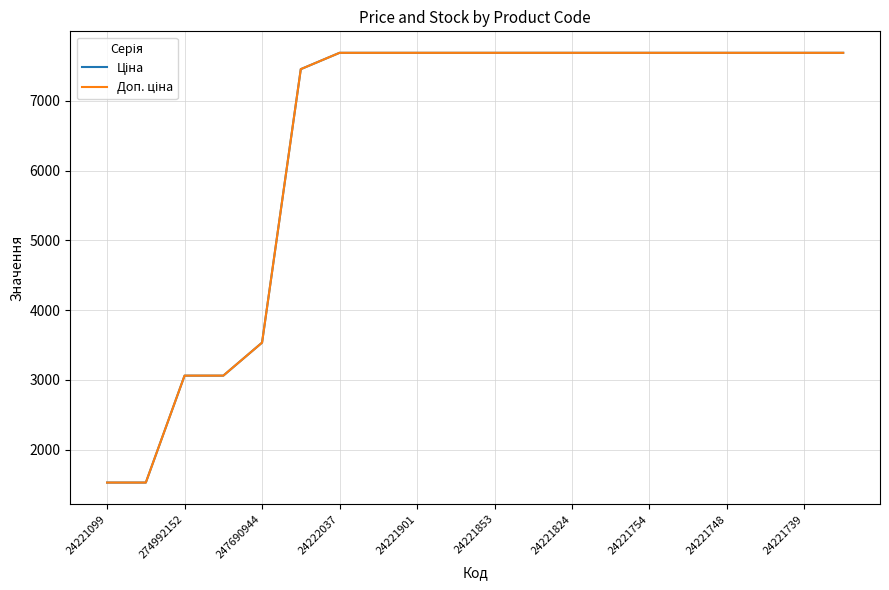

What is the maximum value shown in the chart?

7688.0